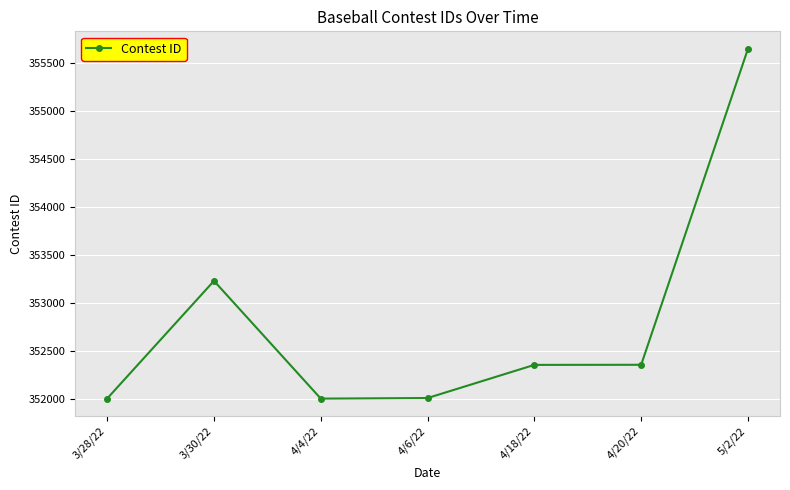

Which has a higher value, 5/2/22 or 4/20/22?

5/2/22